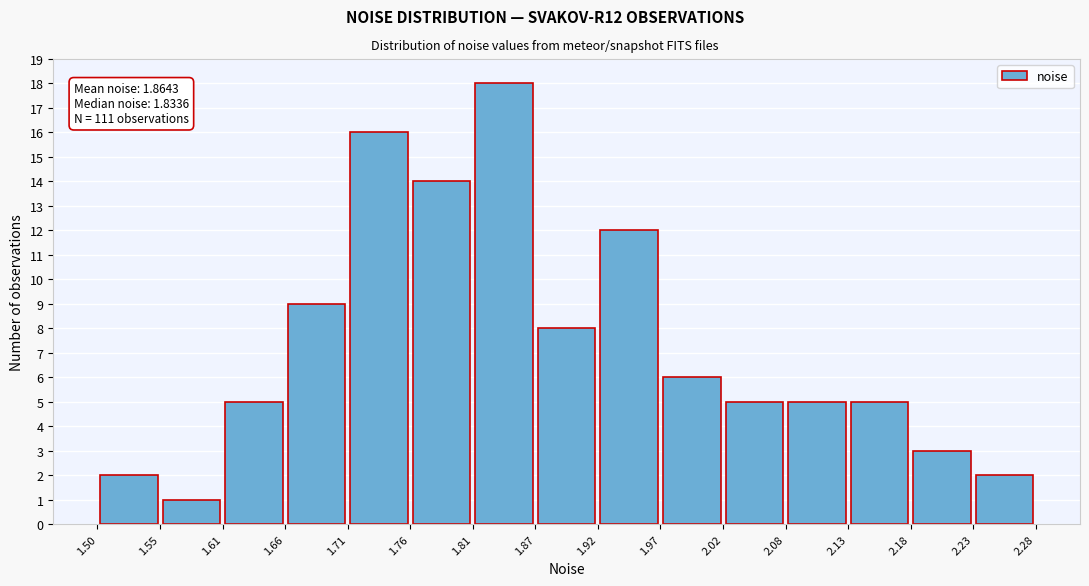

Which range on the x-axis has the tallest bar?

1.81 to 1.87